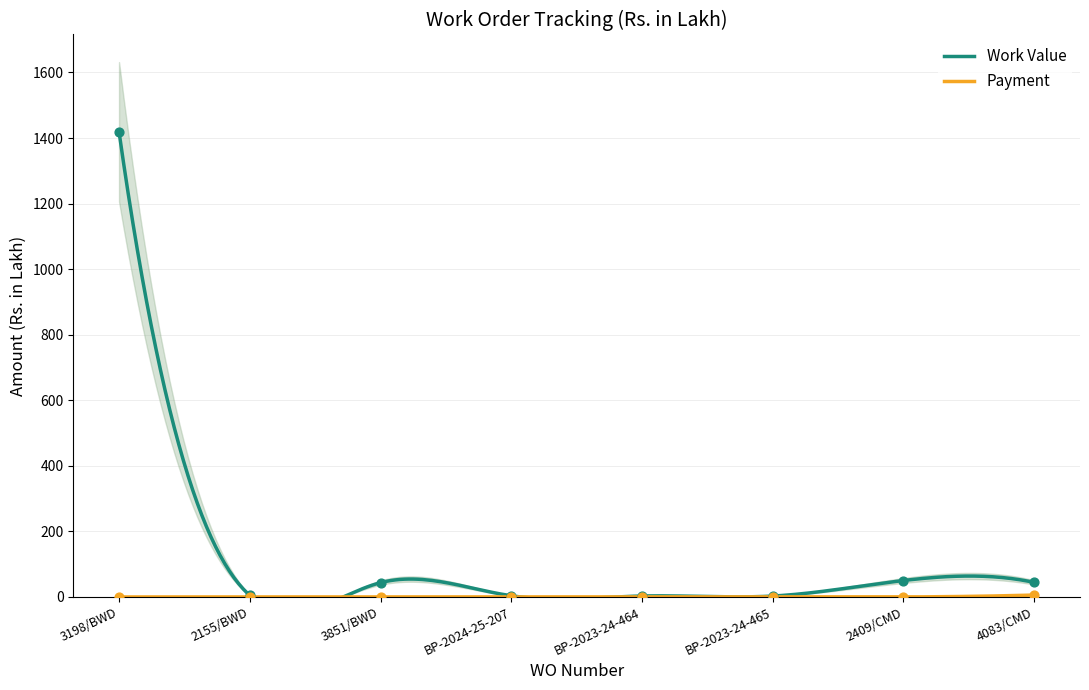

Which series has the widest spread of Y values?

Work Value